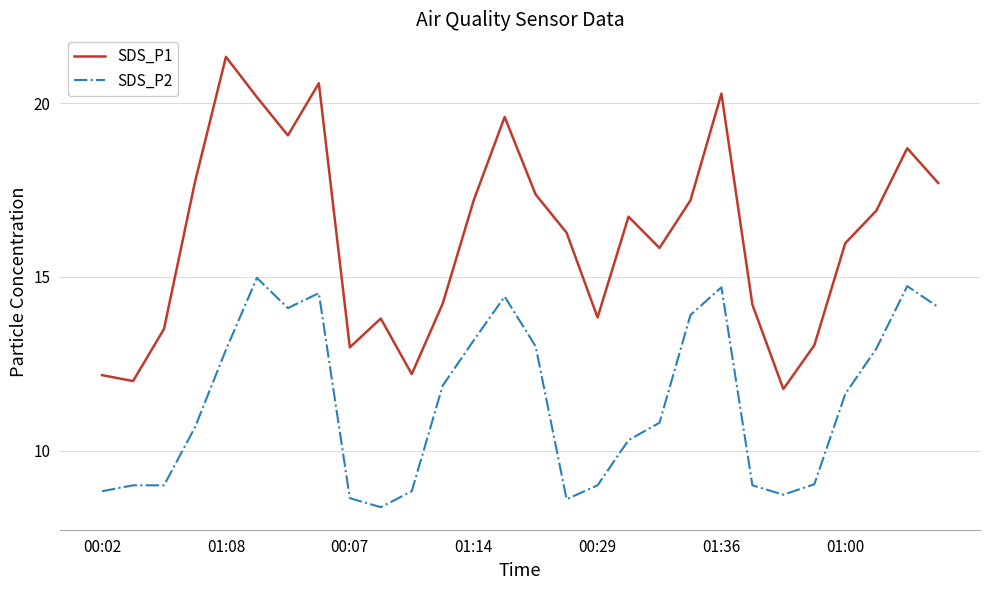

Which series has the largest total across all categories?

SDS_P1